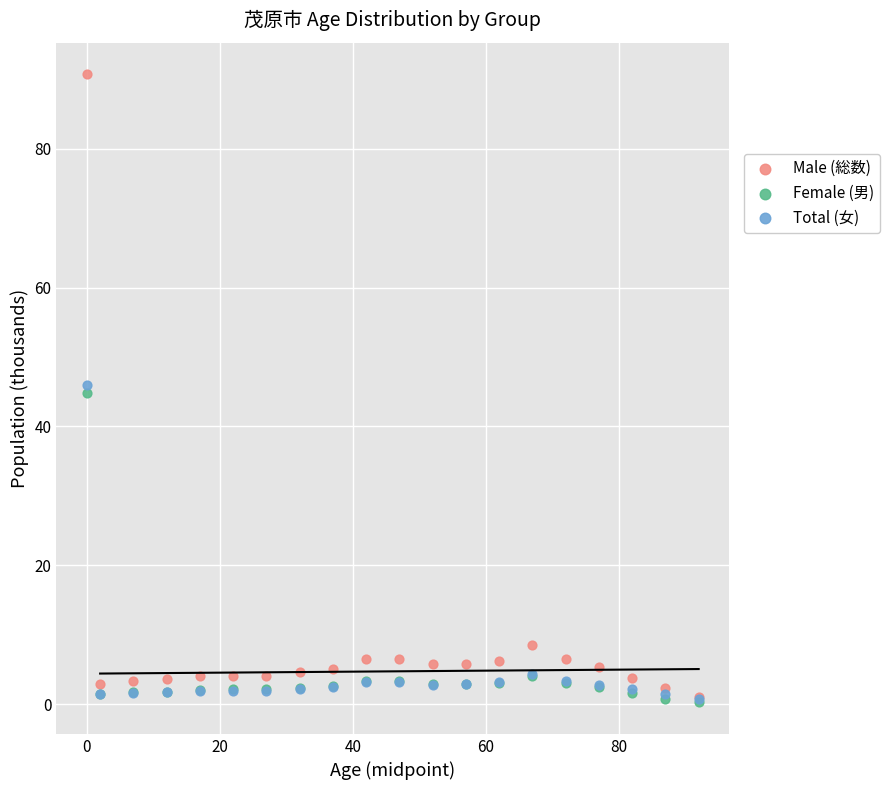

What are all the series names shown in the legend?

Male (総数), Female (男), Total (女)